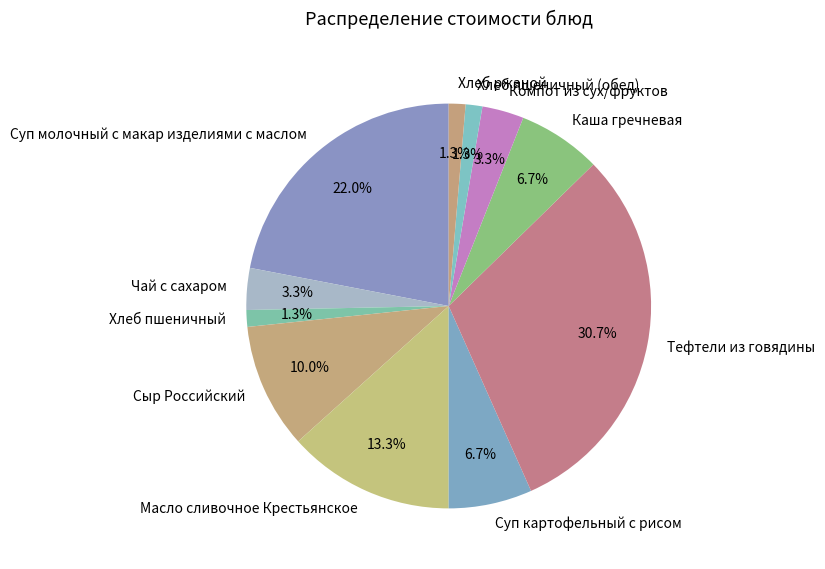

True or false: Хлеб пшеничный accounts for 11% of the total.

False